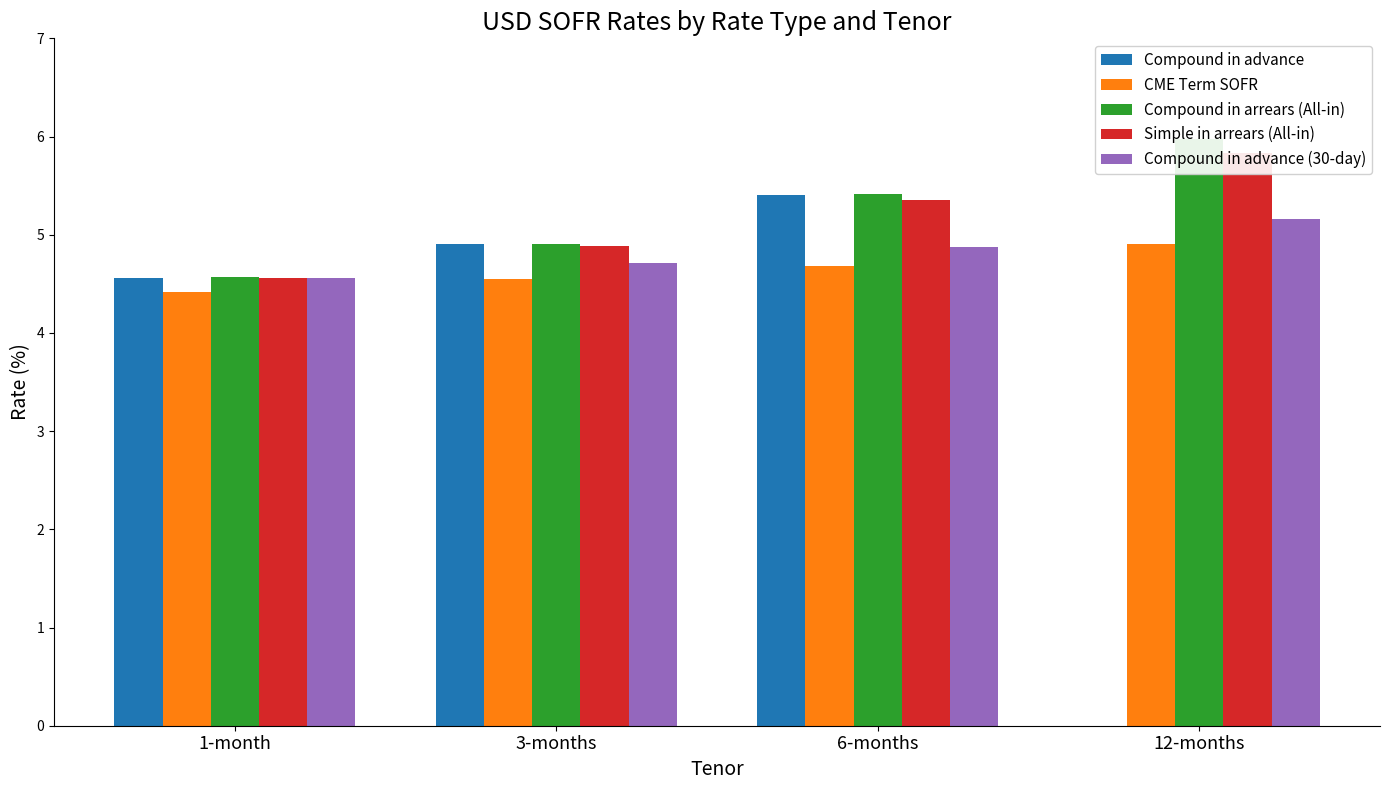

Count the number of categories in the chart.

4